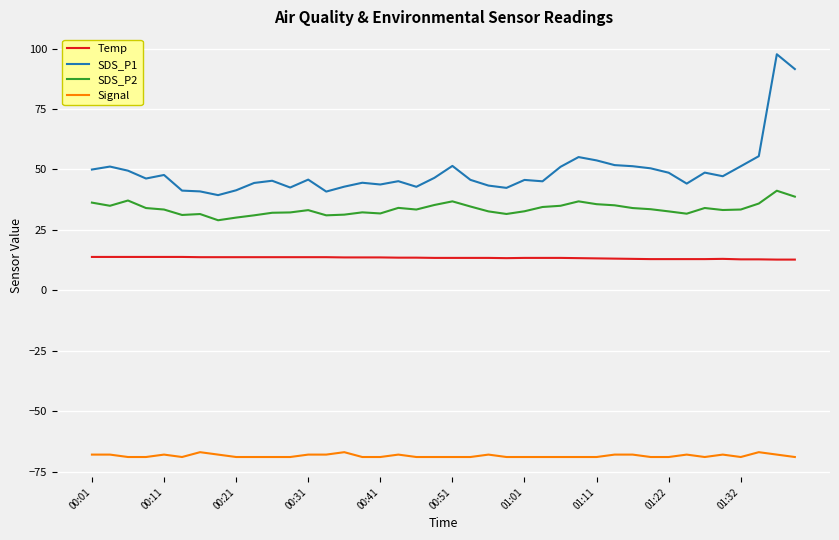

True or false: Temp and SDS_P2 intersect in this chart.

False